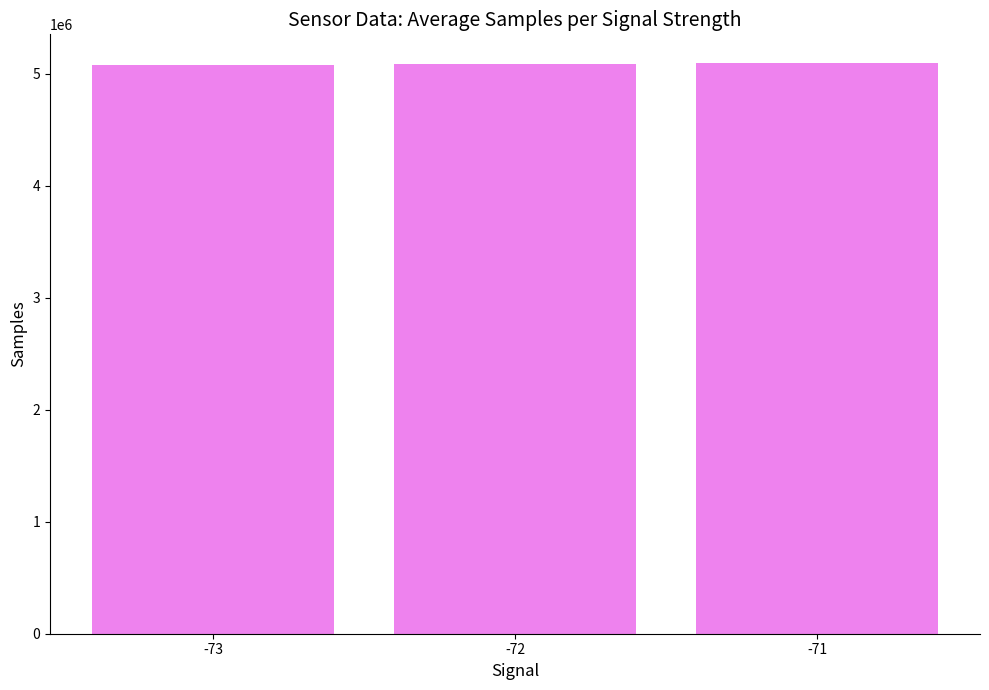

What is the sum of all values?

15259335.3